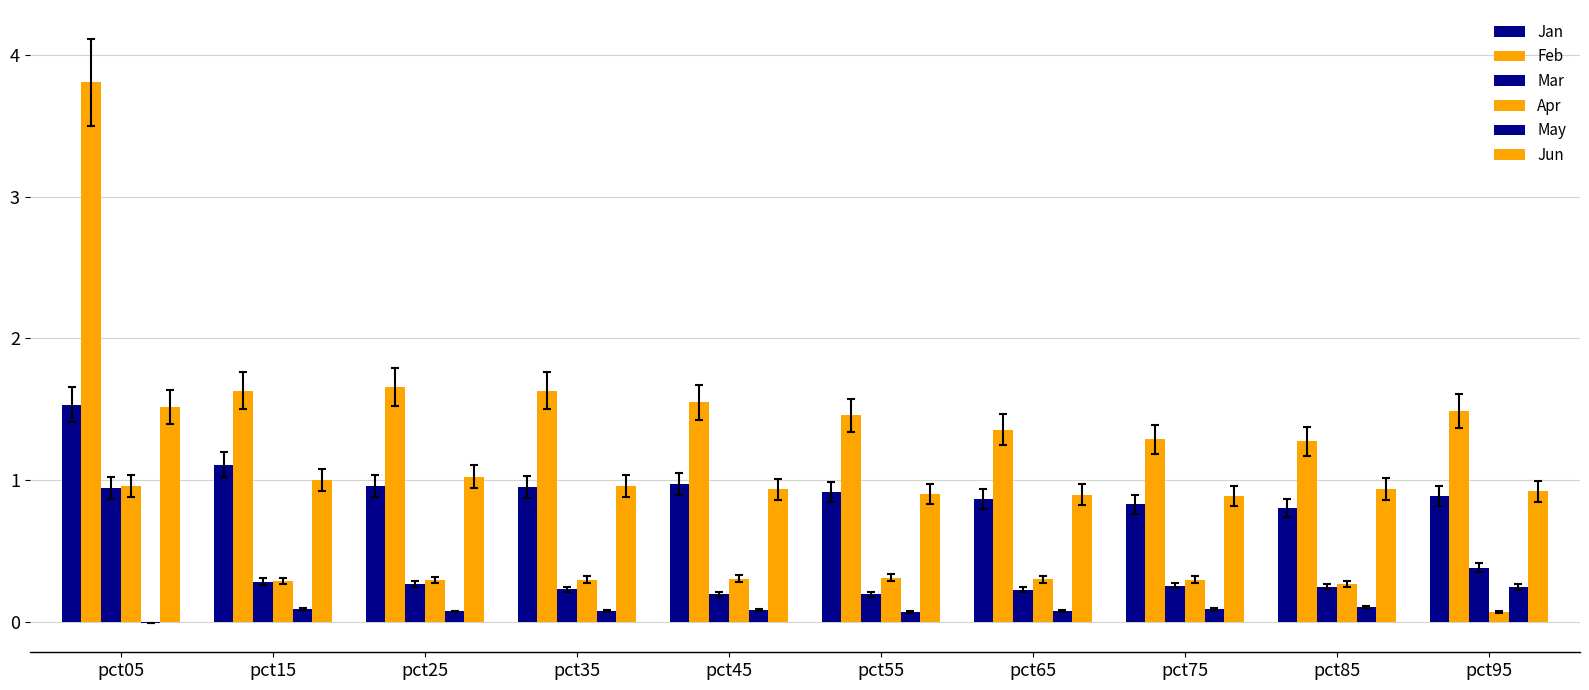

How many categories are shown in the chart?

10